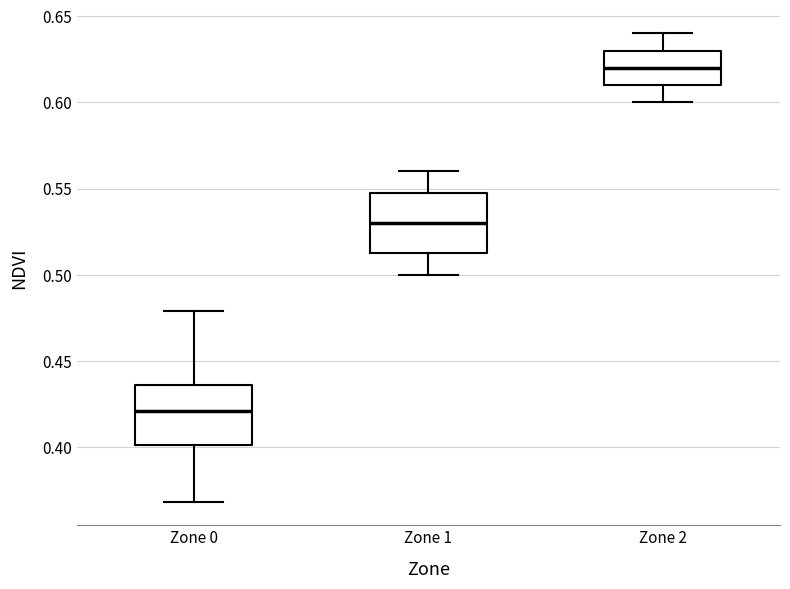

Where does the median line of the box for Zone 2 sit on the y-axis? The values are not printed on the chart, so give them approximately, as read against the axis.

0.620